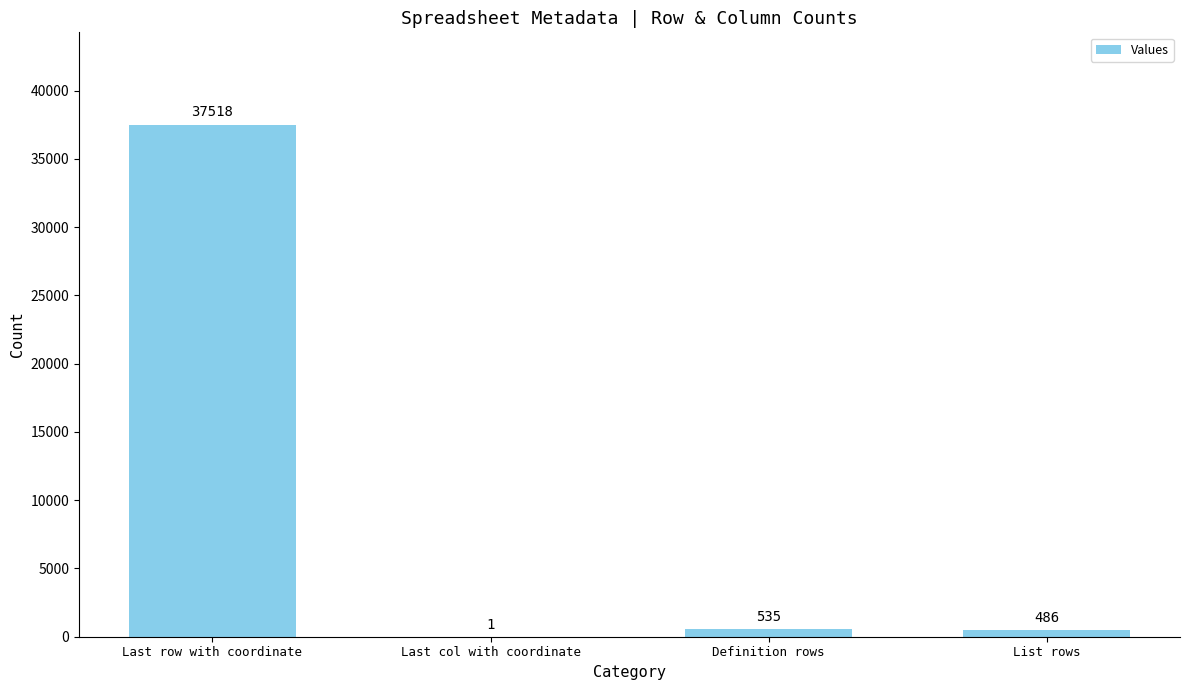

What is the ratio of the value at List rows to the value at Definition rows?

0.9